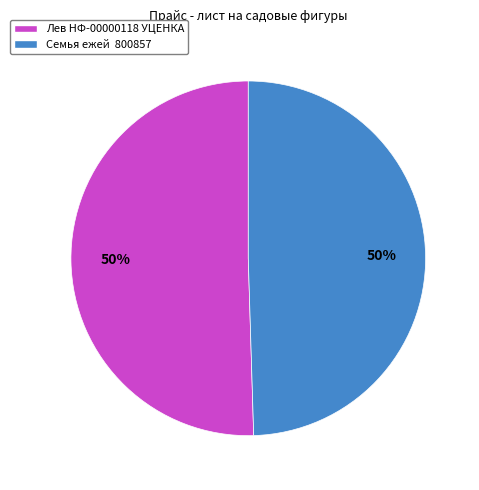

Approximately how many times larger is the value at Лев НФ-00000118 УЦЕНКА compared to Семья ежей 800857?

1.0